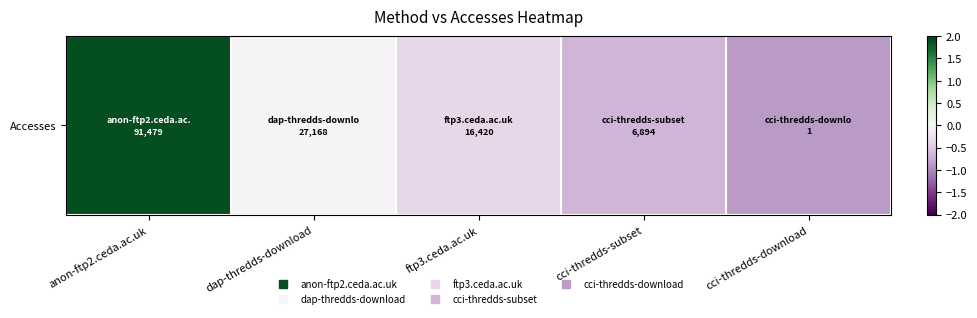

True or false: the data shows -0.1 at dap-thredds-download.

False